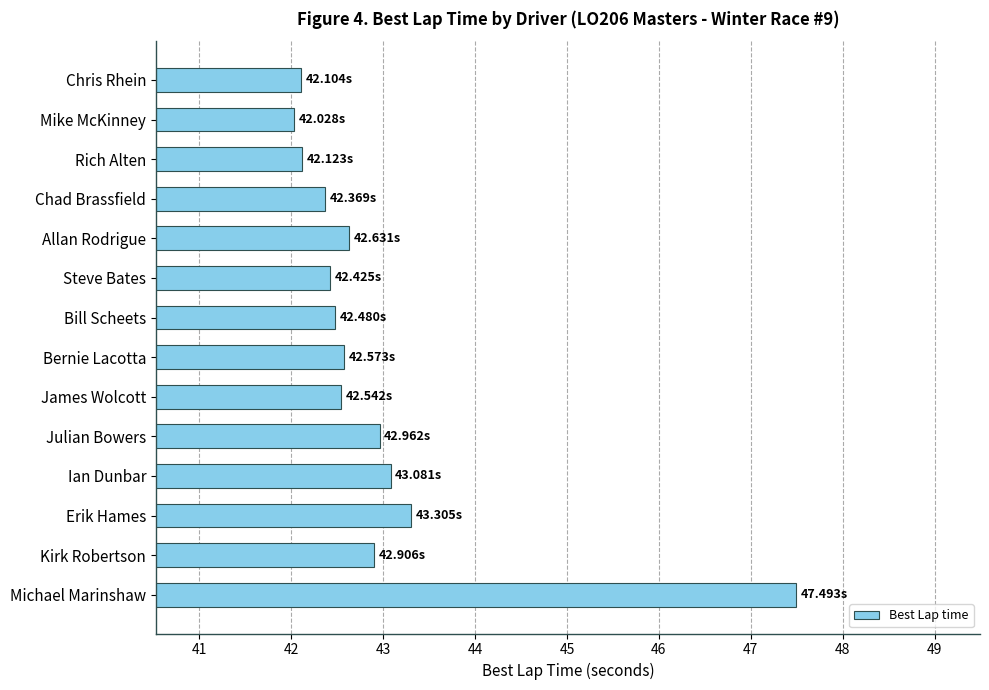

At which category does the chart reach its peak across all series?

Michael Marinshaw